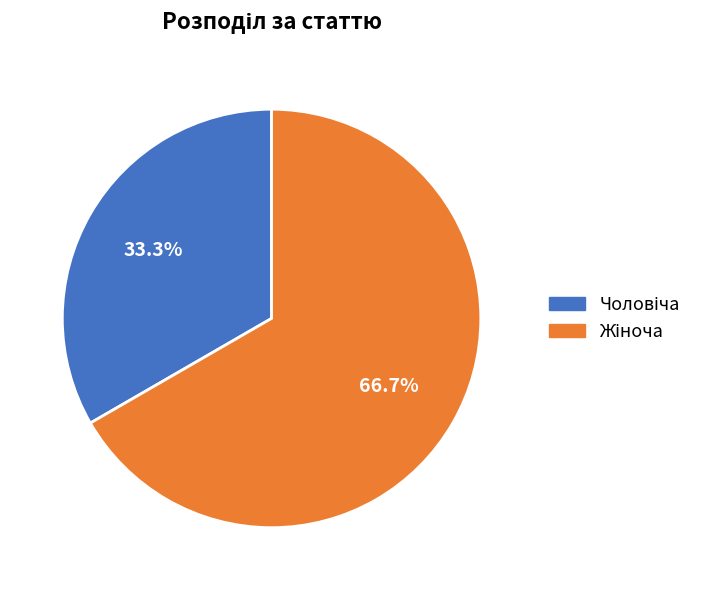

Count the number of slices in the pie.

2